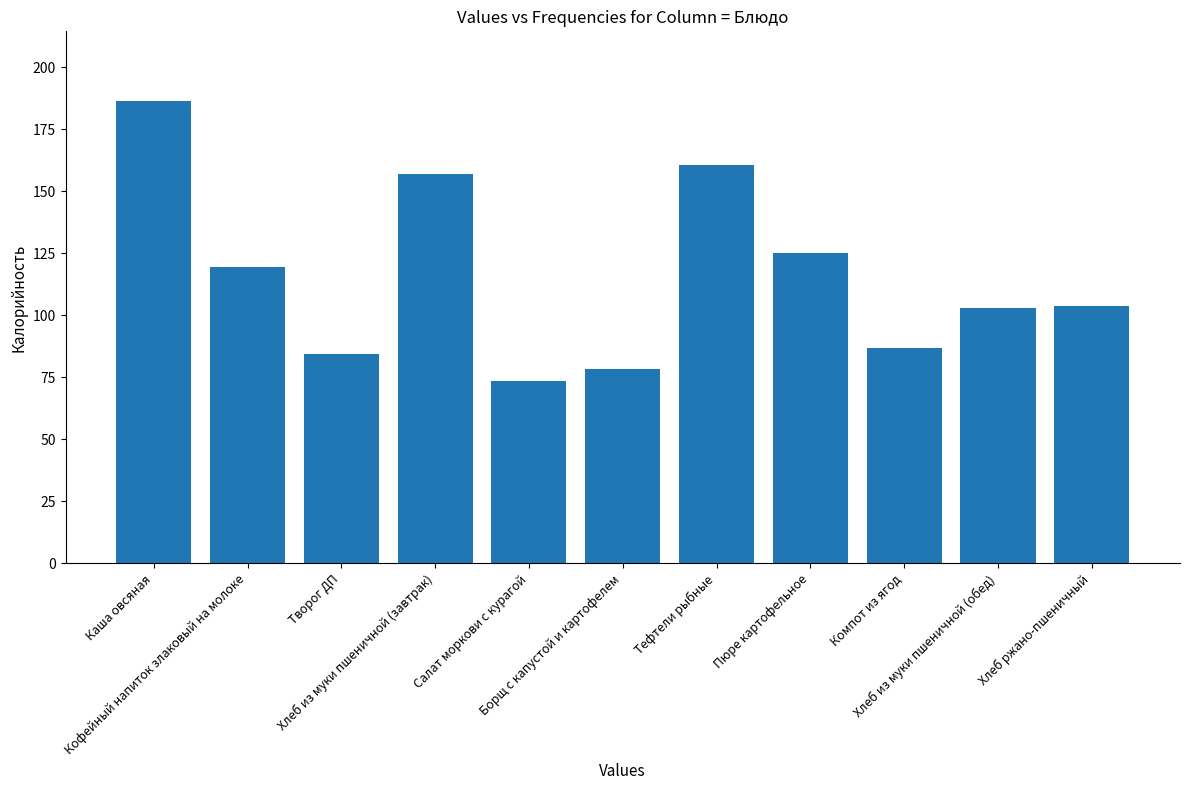

How many series are shown in this chart?

1